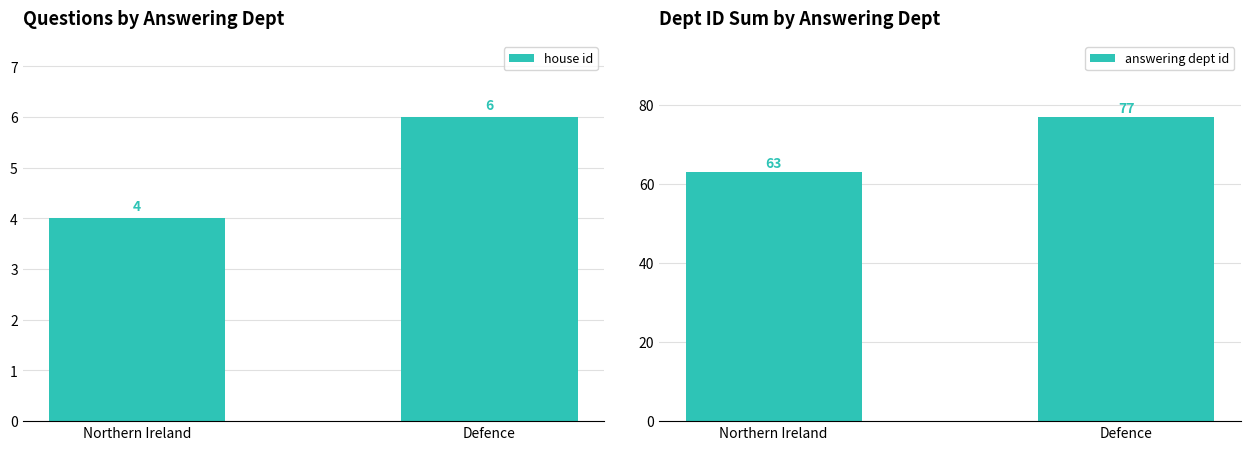

Reading left to right, transcribe all the data shown in this chart.

house id: 4	6
answering dept id: 63	77